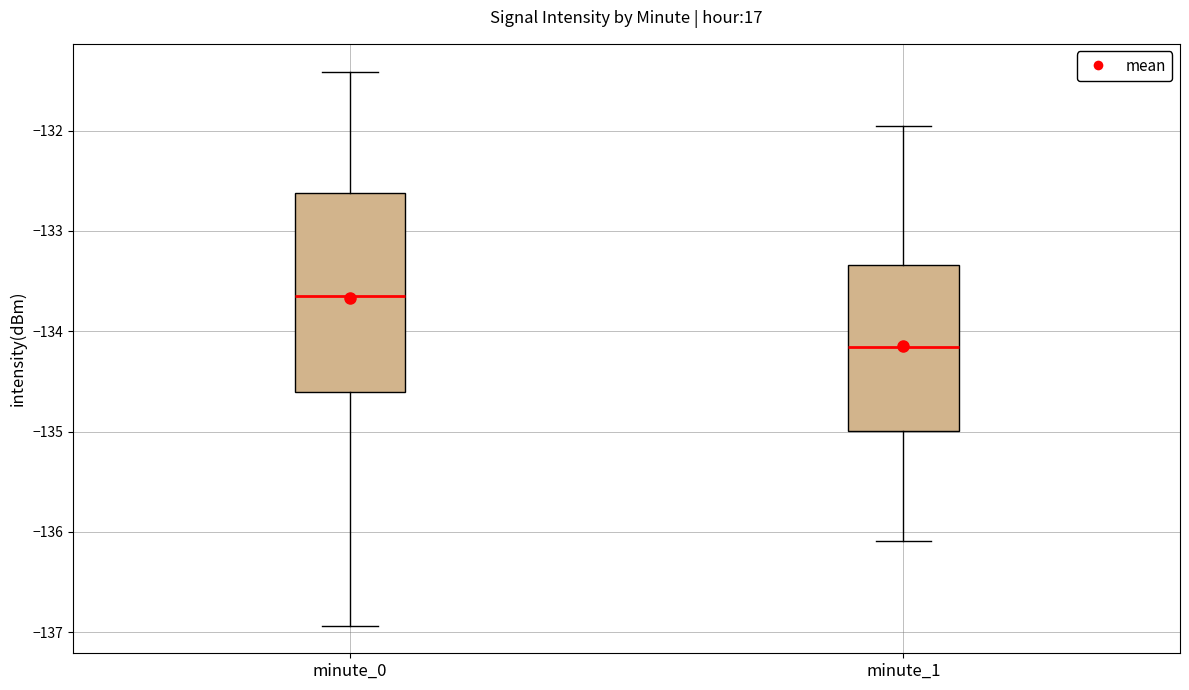

Reading left to right, read every box against the y-axis: the position of its median line, the range the box covers, and the ends of its whiskers. The values are not printed on the chart, so give them approximately, as read against the axis.

minute_0: median -133.7, box -134.6 to -132.6, whiskers -136.9 to -131.4
minute_1: median -134.2, box -135.0 to -133.3, whiskers -136.1 to -132.0